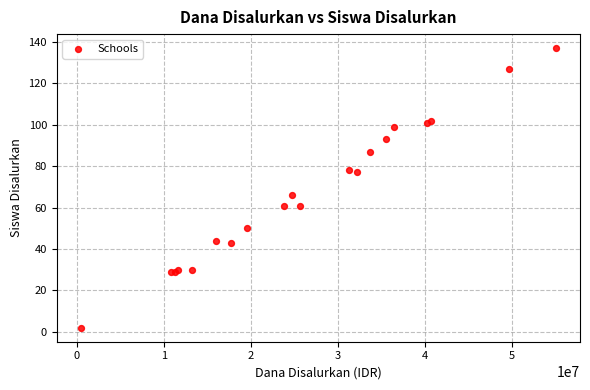

What Y value in the scatter plot is closest to 69?

66